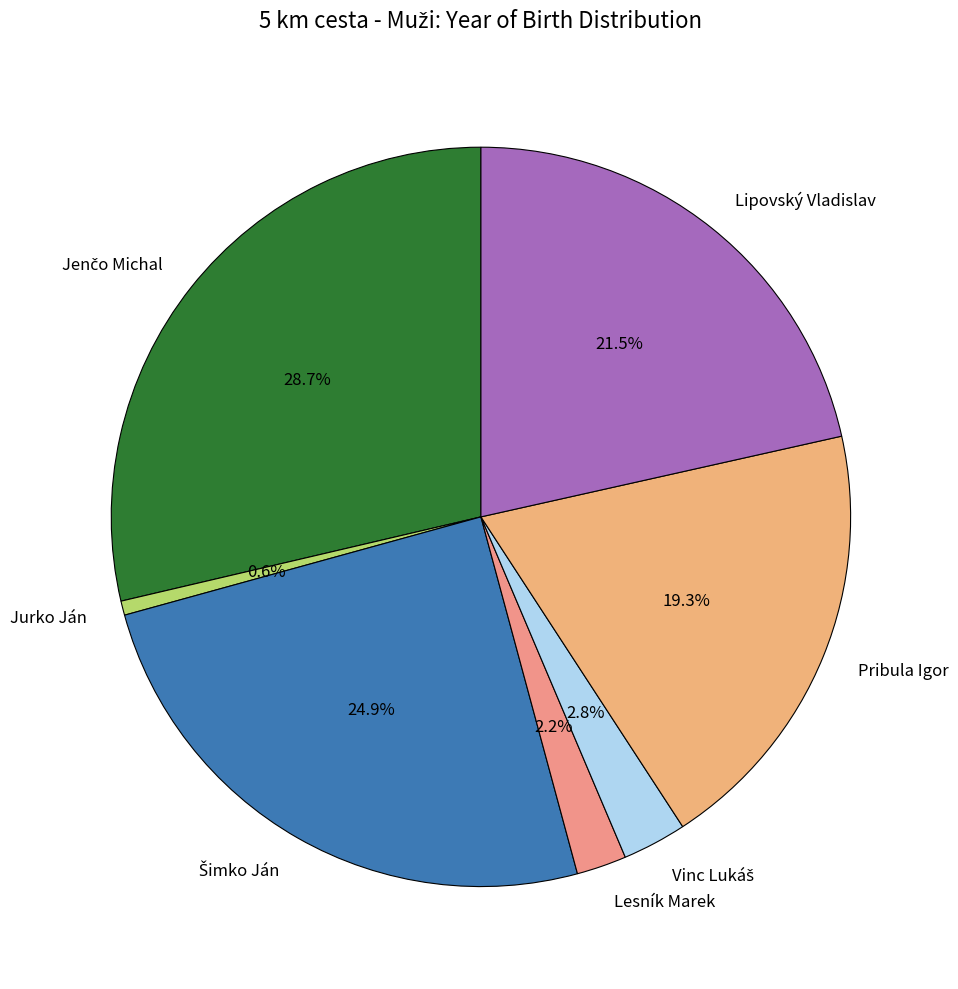

Does any single category account for the majority?

No